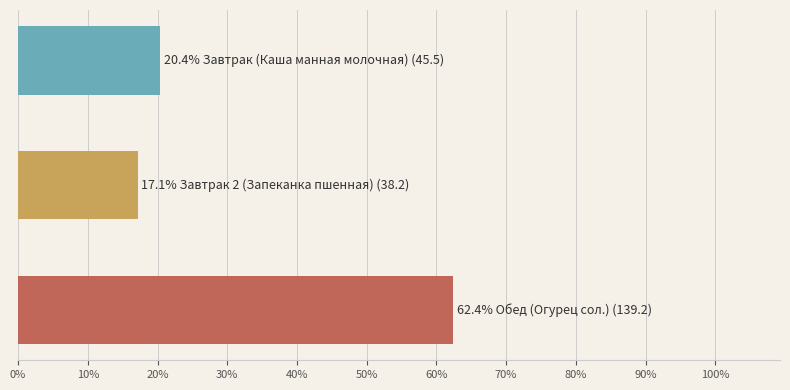

Reading top to bottom, list all the values displayed in this chart.

20.4	17.1	62.4